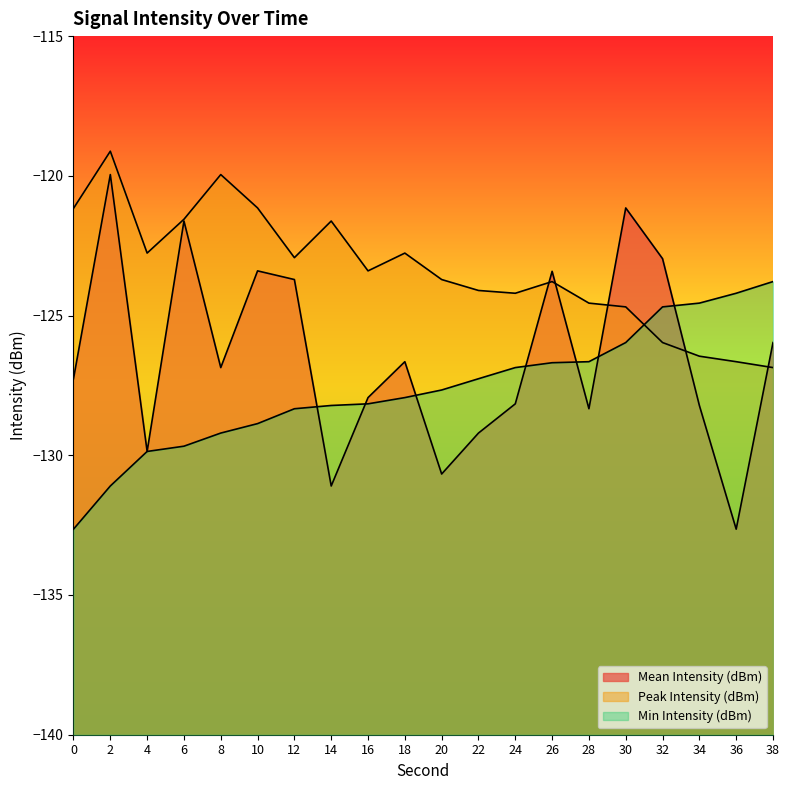

How many times do Mean Intensity (dBm) and Min Intensity (dBm) cross each other?

7